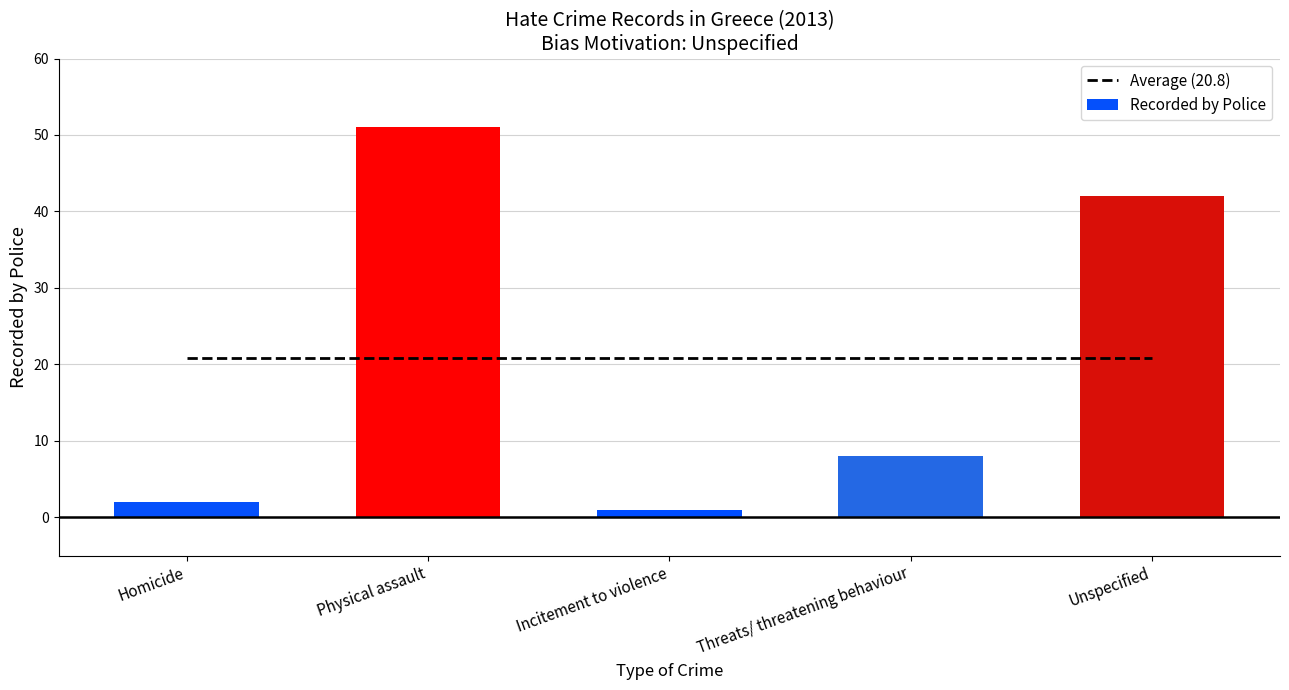

Does the chart contain stacked bars?

No